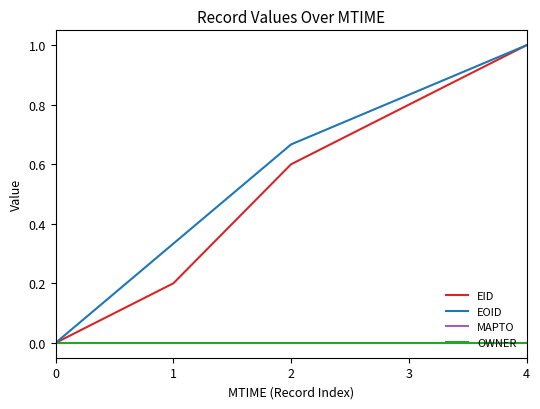

Which series has the widest spread of values?

EID